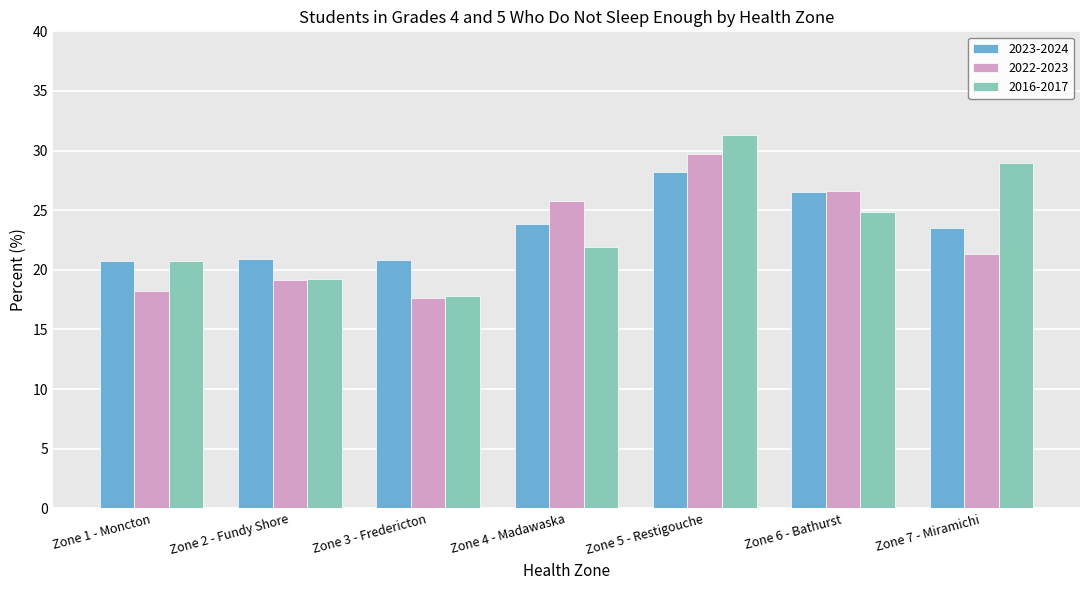

Rank the series at Zone 4 - Madawaska from lowest to highest value.

2016-2017, 2023-2024, 2022-2023